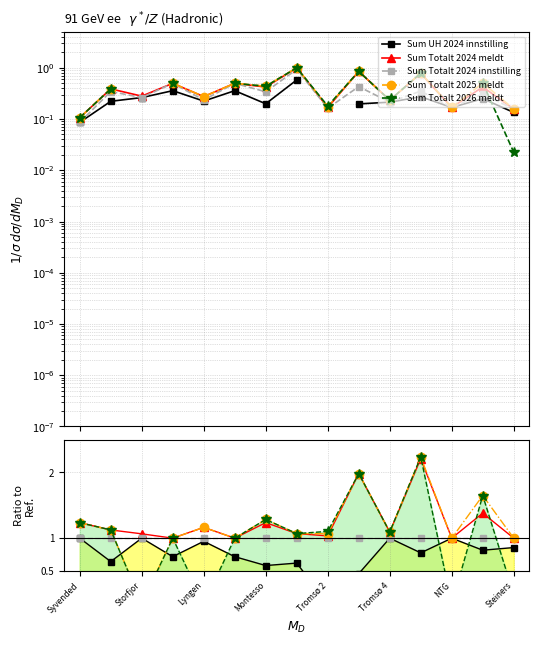

At how many categories does at least one series exceed 1?

11